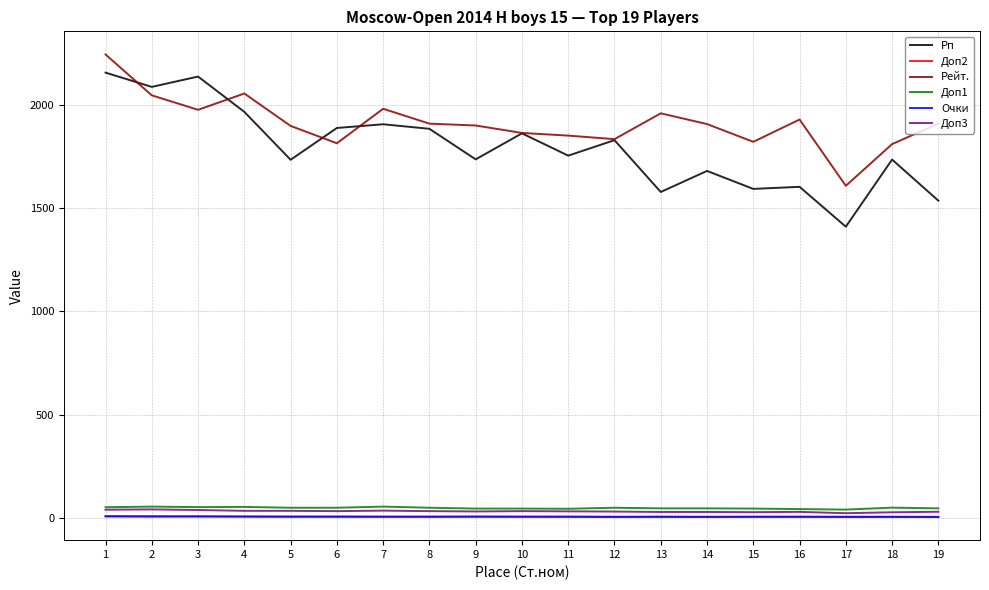

What is the smallest value displayed?

4.0